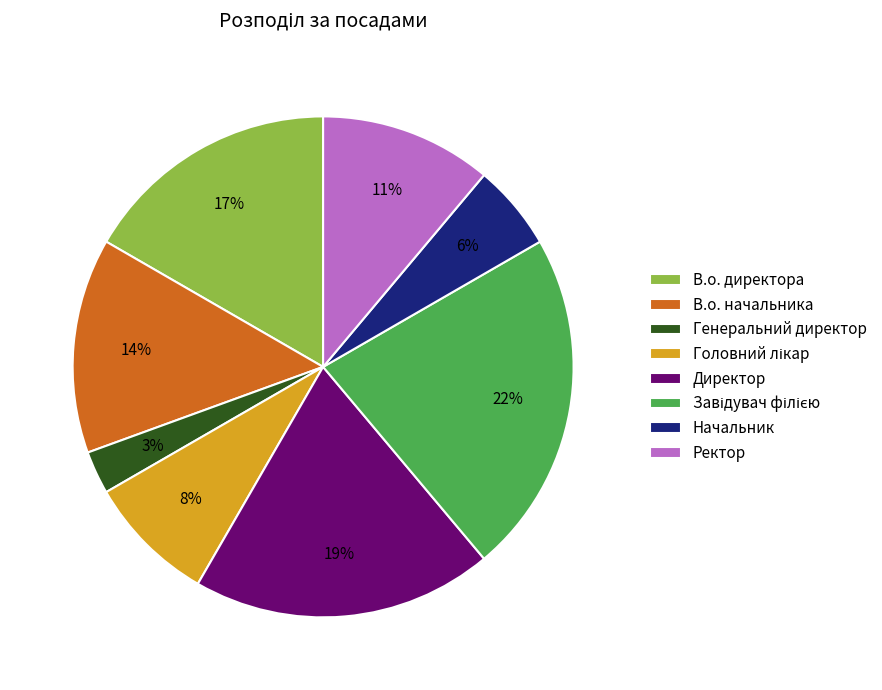

To the nearest percent, what portion does Начальник represent?

6%